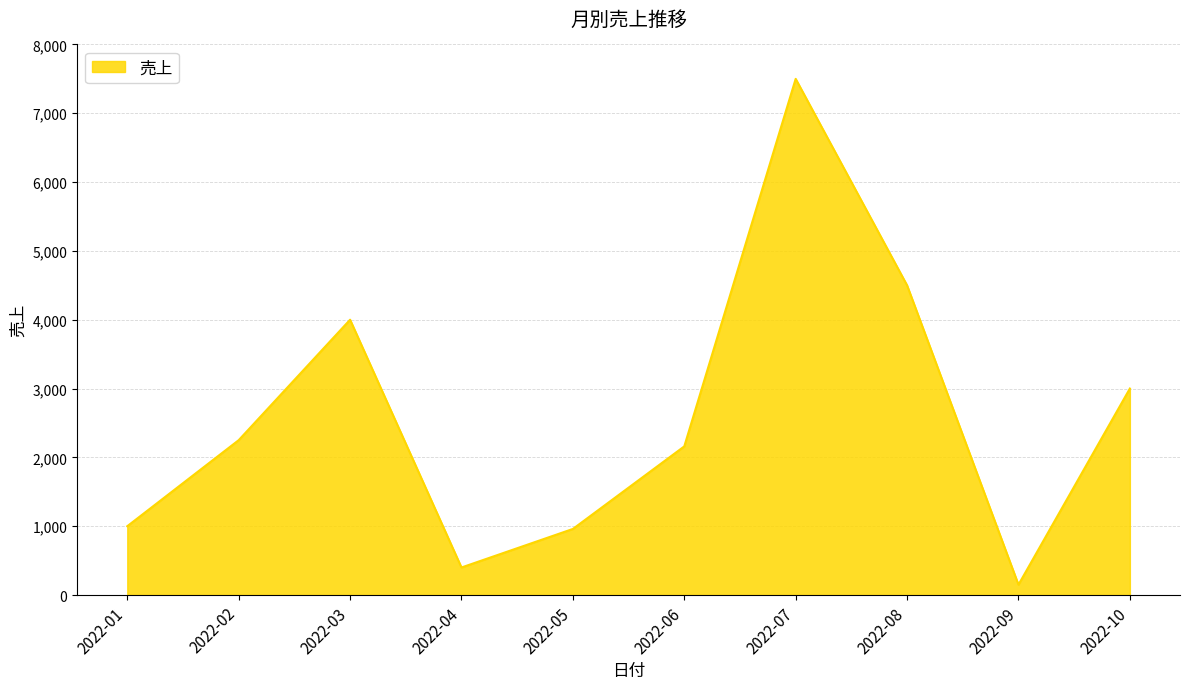

Where is the first local minimum?

2022-04